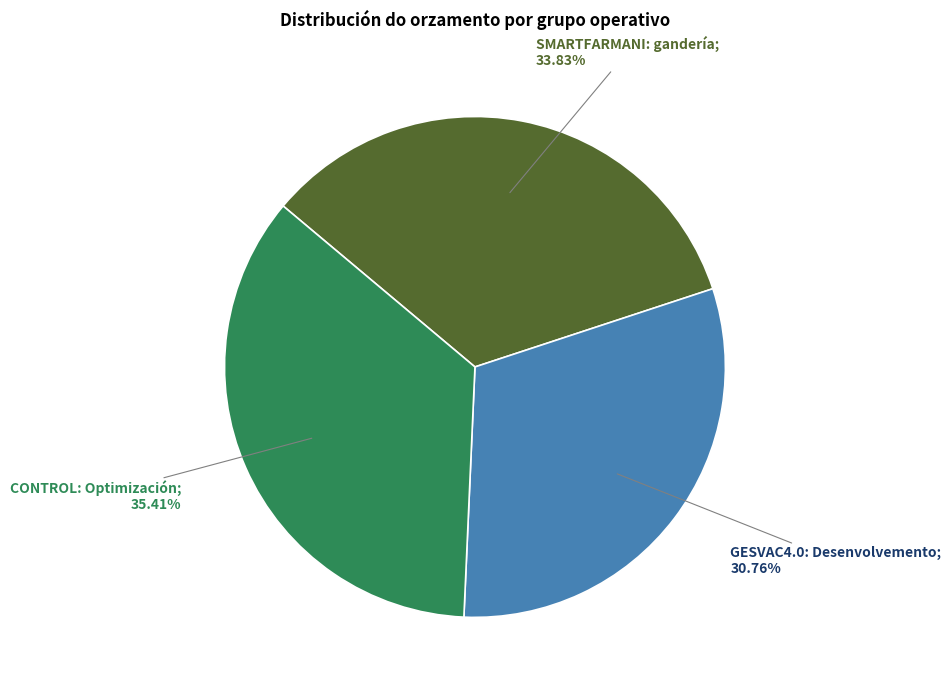

Does any single category account for the majority?

No